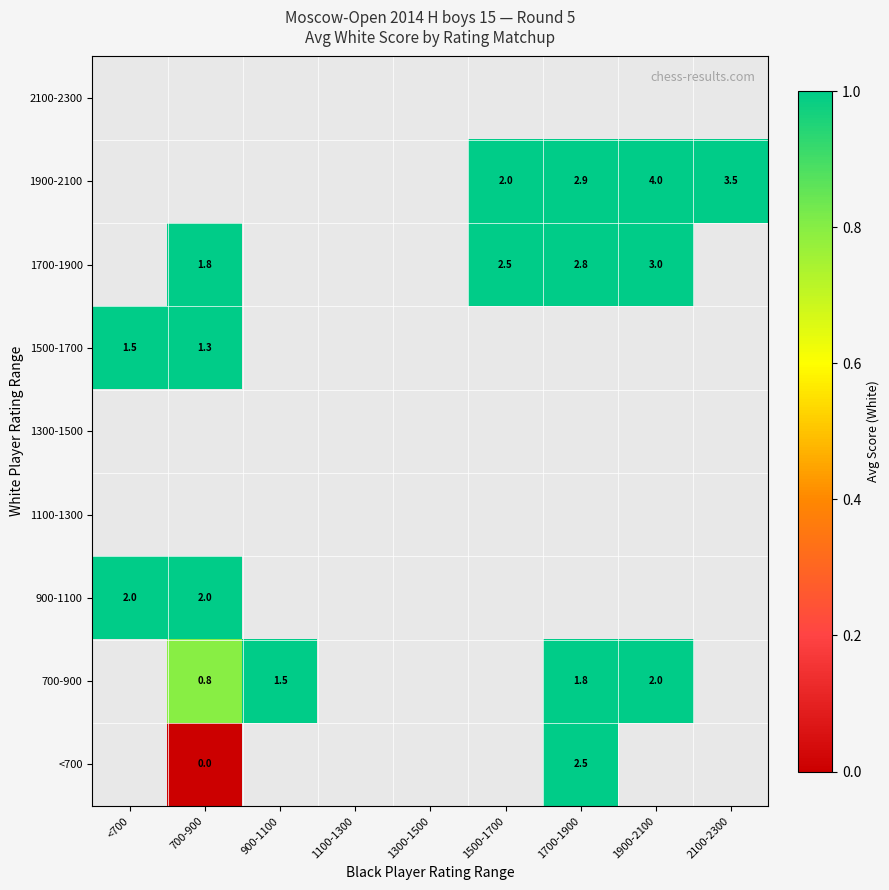

The 1700-1900 series shows 2.5 at 1500-1700. True or false?

True